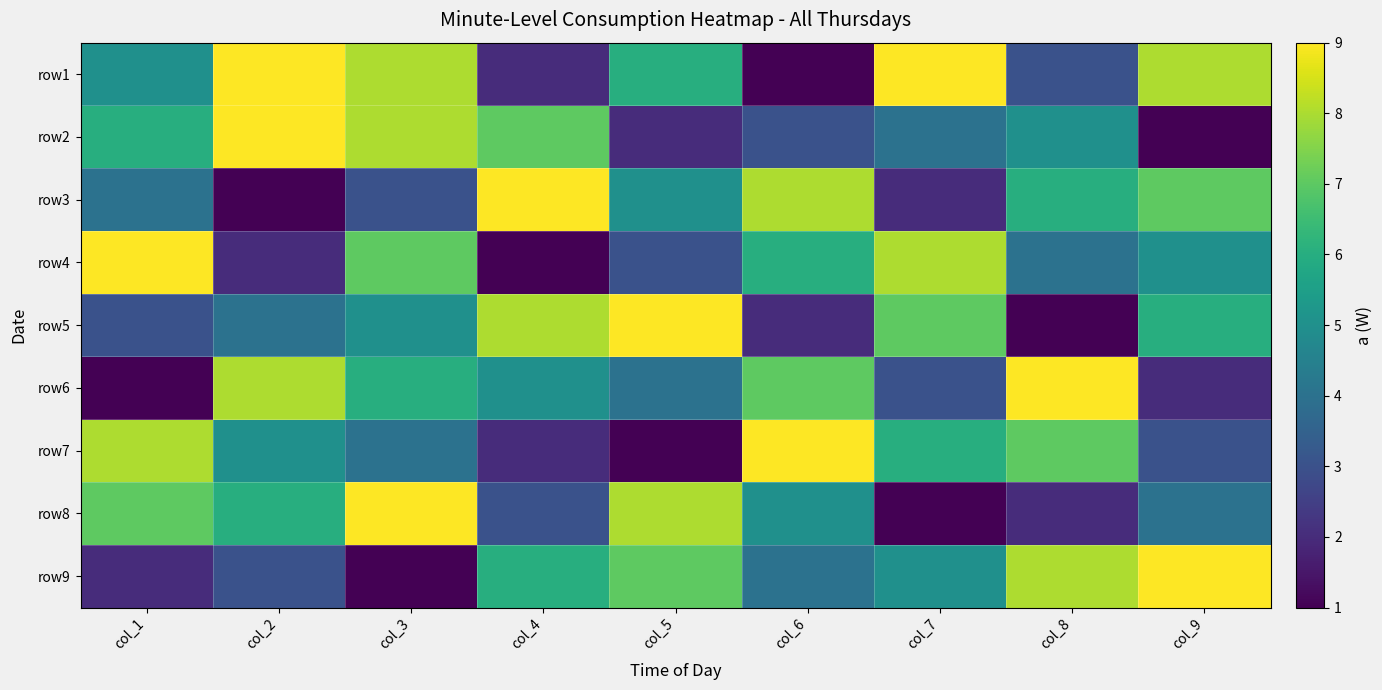

Reading left to right, extract all data points from this chart.

row1: col_1=5	col_2=9	col_3=8	col_4=2	col_5=6	col_6=1	col_7=9	col_8=3	col_9=8
row2: col_1=6	col_2=9	col_3=8	col_4=7	col_5=2	col_6=3	col_7=4	col_8=5	col_9=1
row3: col_1=4	col_2=1	col_3=3	col_4=9	col_5=5	col_6=8	col_7=2	col_8=6	col_9=7
row4: col_1=9	col_2=2	col_3=7	col_4=1	col_5=3	col_6=6	col_7=8	col_8=4	col_9=5
row5: col_1=3	col_2=4	col_3=5	col_4=8	col_5=9	col_6=2	col_7=7	col_8=1	col_9=6
row6: col_1=1	col_2=8	col_3=6	col_4=5	col_5=4	col_6=7	col_7=3	col_8=9	col_9=2
row7: col_1=8	col_2=5	col_3=4	col_4=2	col_5=1	col_6=9	col_7=6	col_8=7	col_9=3
row8: col_1=7	col_2=6	col_3=9	col_4=3	col_5=8	col_6=5	col_7=1	col_8=2	col_9=4
row9: col_1=2	col_2=3	col_3=1	col_4=6	col_5=7	col_6=4	col_7=5	col_8=8	col_9=9